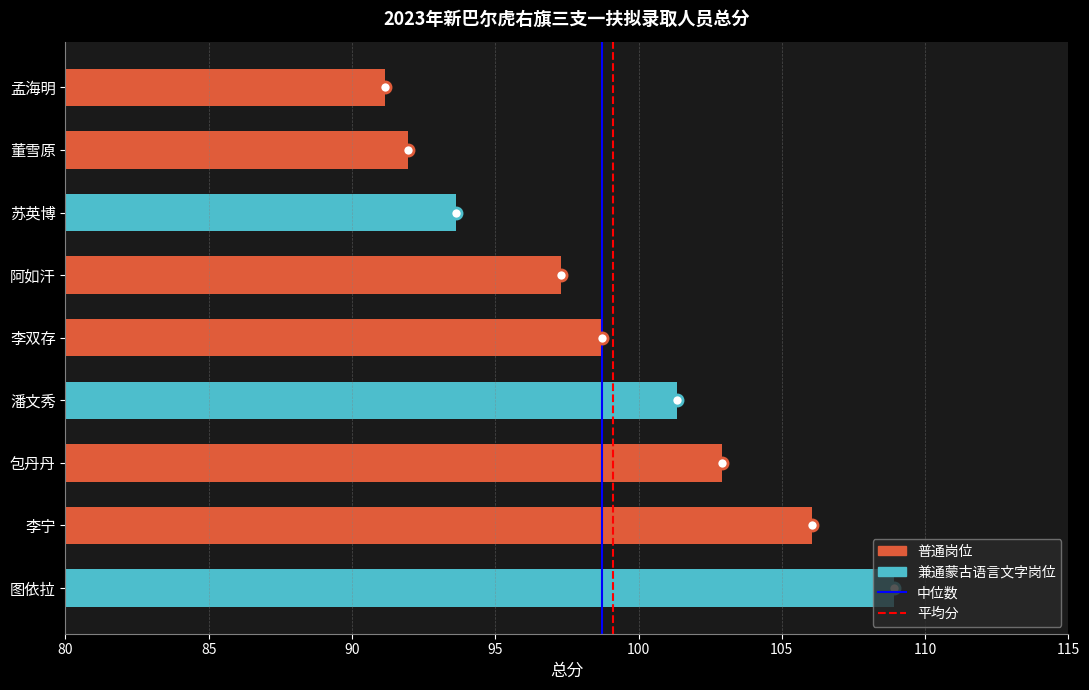

Rank the series at 80 from highest to lowest value.

中位数, 平均分